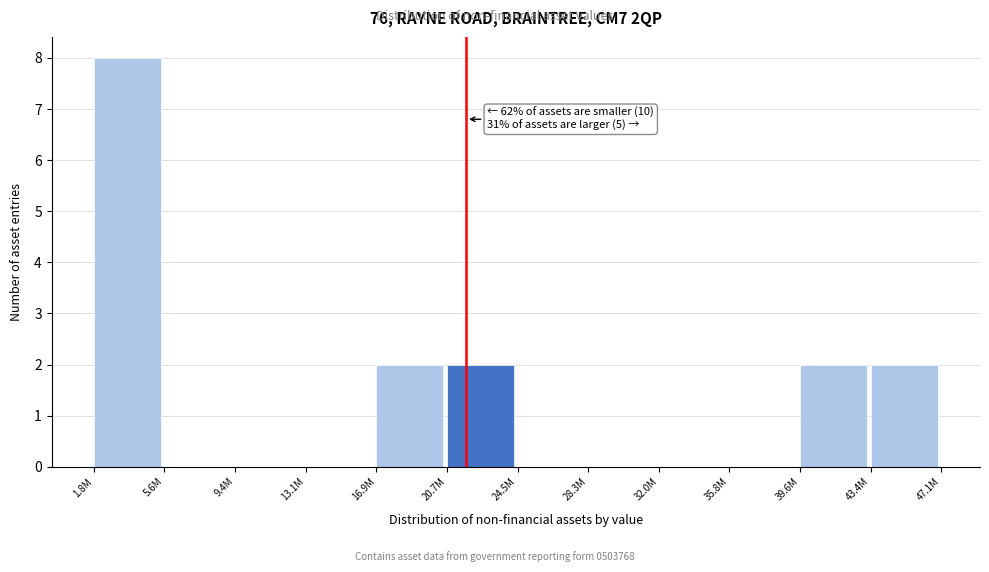

Reading right to left, list all the values displayed in this chart.

43.4M=2	39.6M=2	35.8M=0	32.0M=0	28.3M=0	24.5M=0	20.7M=2	16.9M=2	13.1M=0	9.4M=0	5.6M=0	1.8M=8